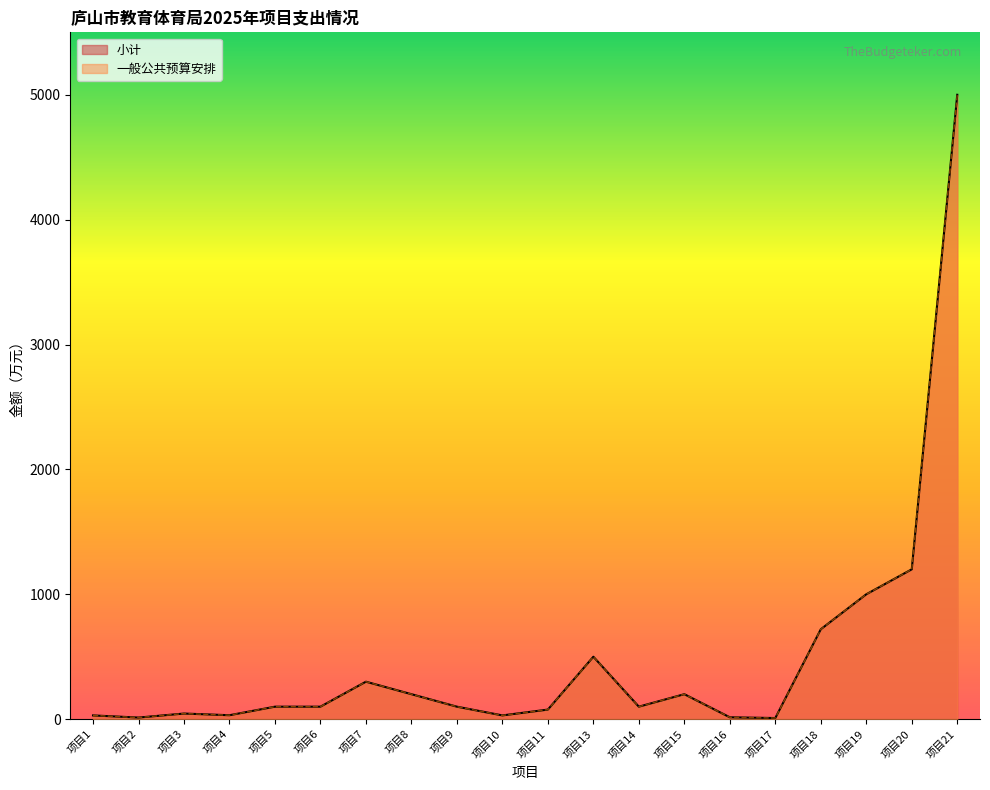

The value of 一般公共预算安排 at 项目19 is 1000.0. True or false?

True